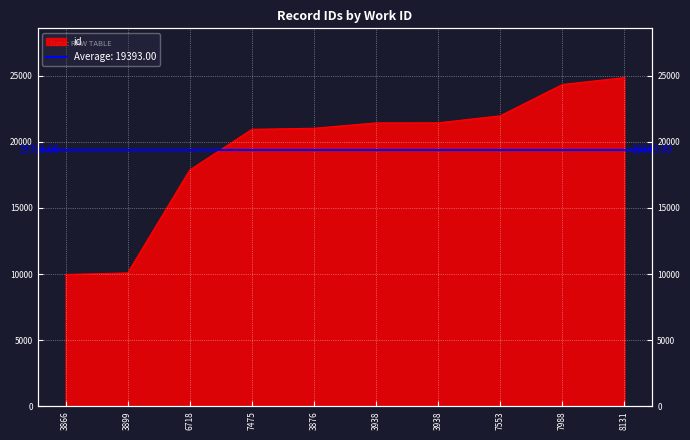

Does the chart display data point markers on the line(s)?

No